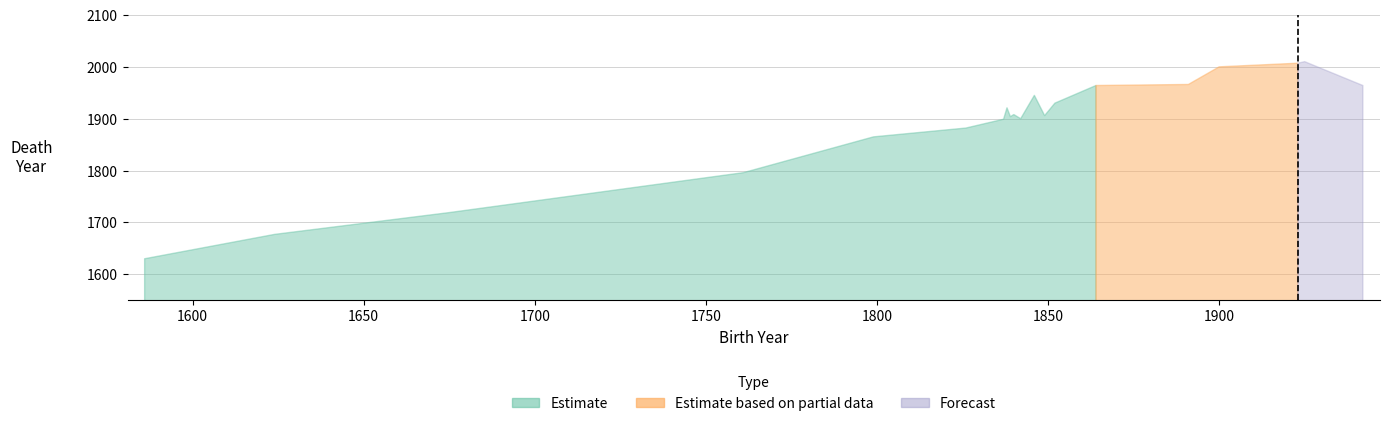

What is the value of the Estimate based on partial data point at the 17th from the left?

2000